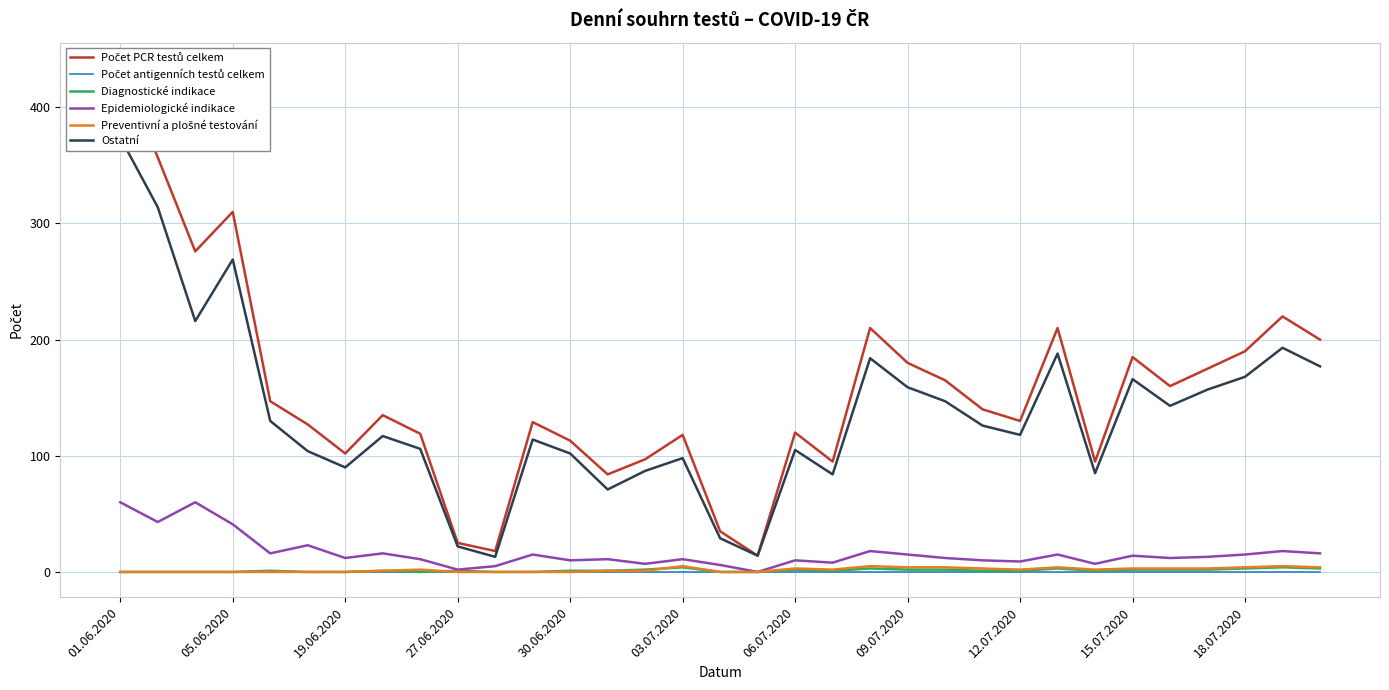

At 31, list the series in order from largest to smallest.

Počet PCR testů celkem, Ostatní, Epidemiologické indikace, Preventivní a plošné testování, Diagnostické indikace, Počet antigenních testů celkem